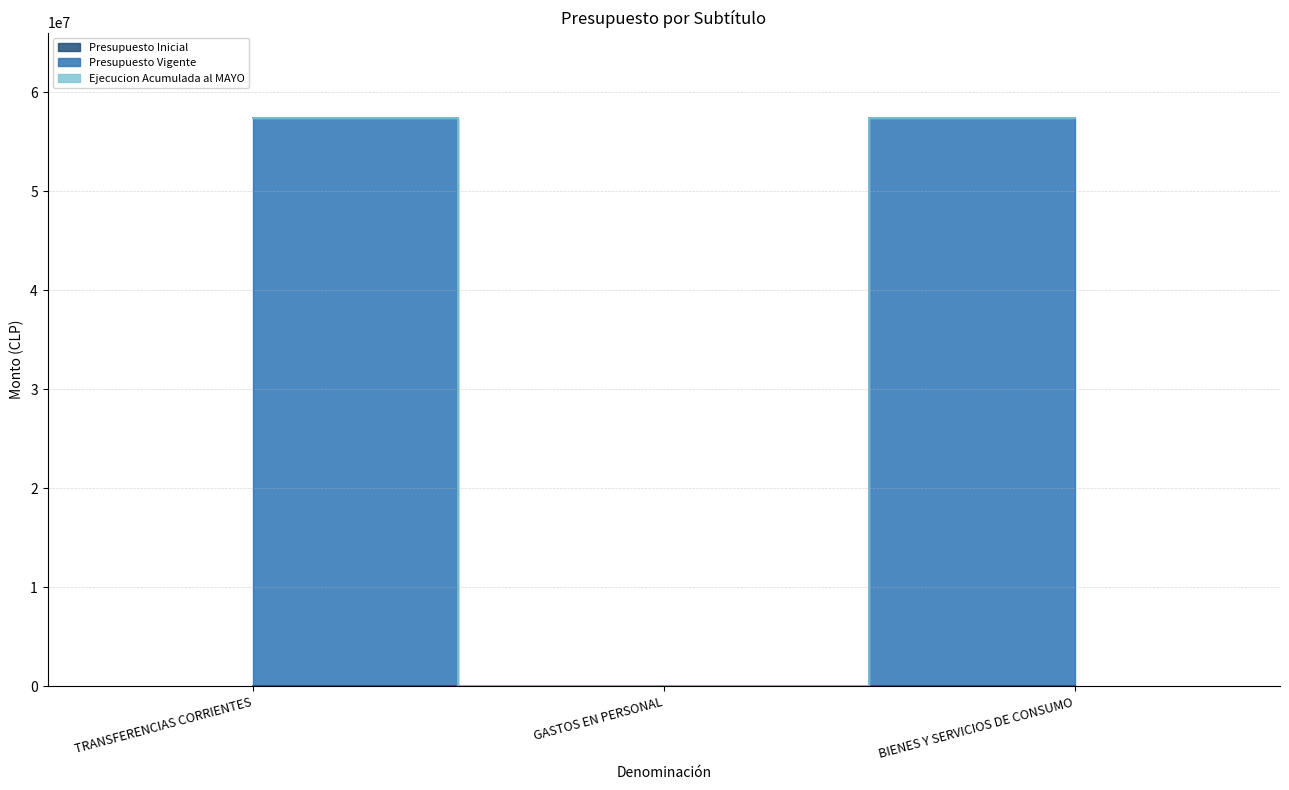

List the labels in order of Presupuesto Inicial value, smallest first.

TRANSFERENCIAS CORRIENTES, GASTOS EN PERSONAL, BIENES Y SERVICIOS DE CONSUMO